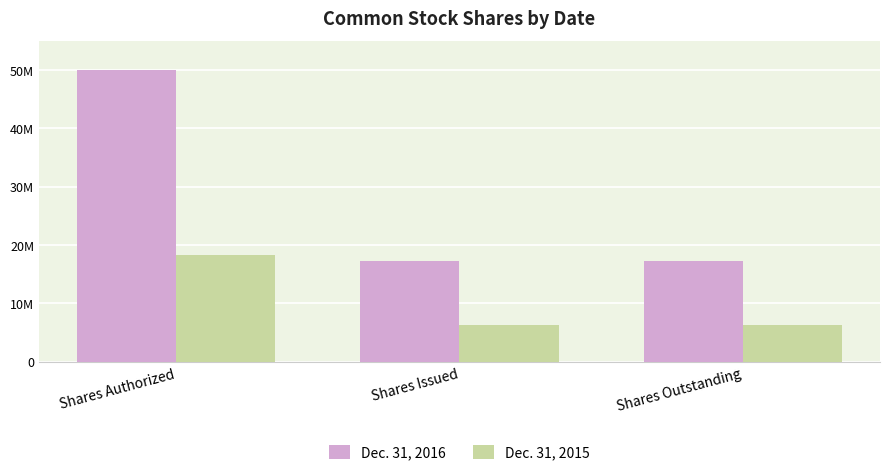

What is the label of the 2nd bar from the left?

Shares Issued